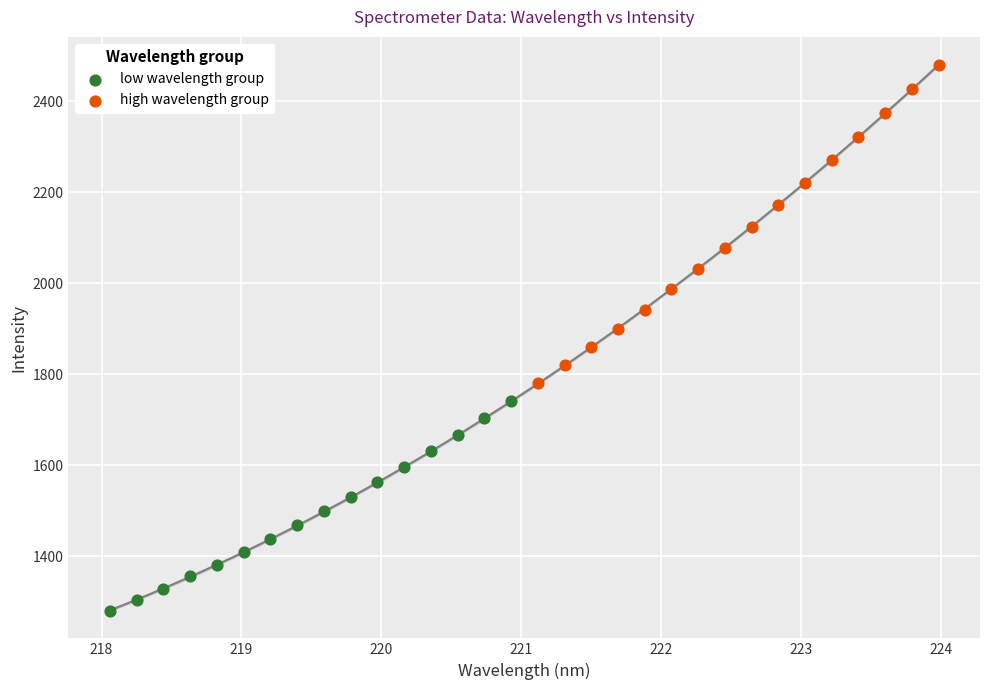

Which series reaches the maximum Y coordinate?

high wavelength group